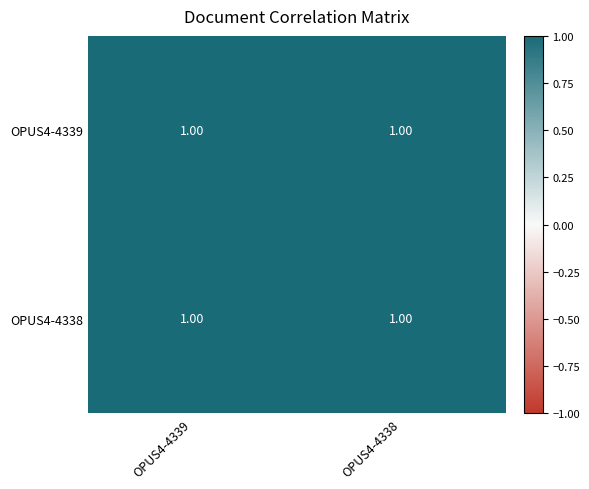

Reading left to right, transcribe all the data shown in this chart.

OPUS4-4339: OPUS4-4339=1.0	OPUS4-4338=1.0
OPUS4-4338: OPUS4-4339=1.0	OPUS4-4338=1.0